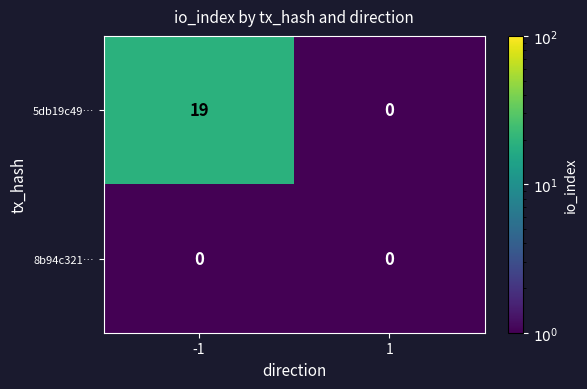

Which series has the largest range (max minus min)?

5db19c49…